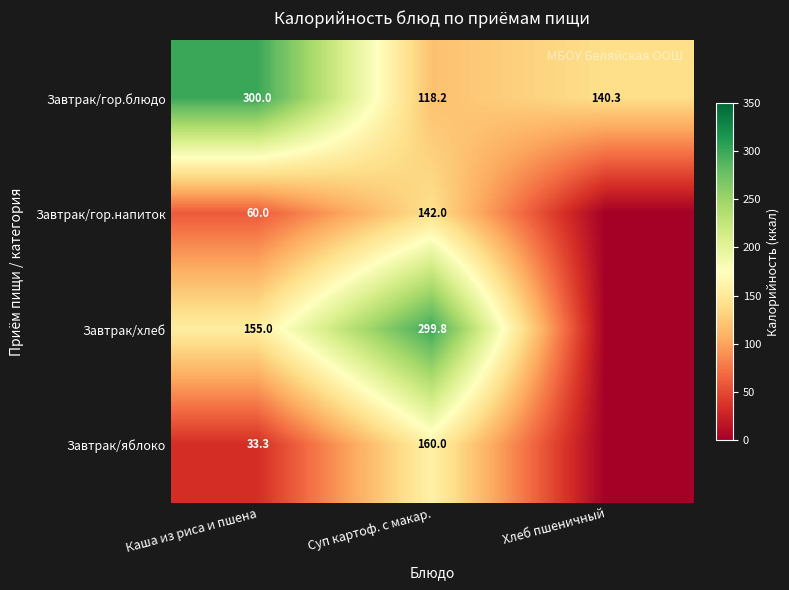

Between Каша из риса и пшена and Суп картоф. с макар., which series saw the biggest shift?

Завтрак/гор.блюдо